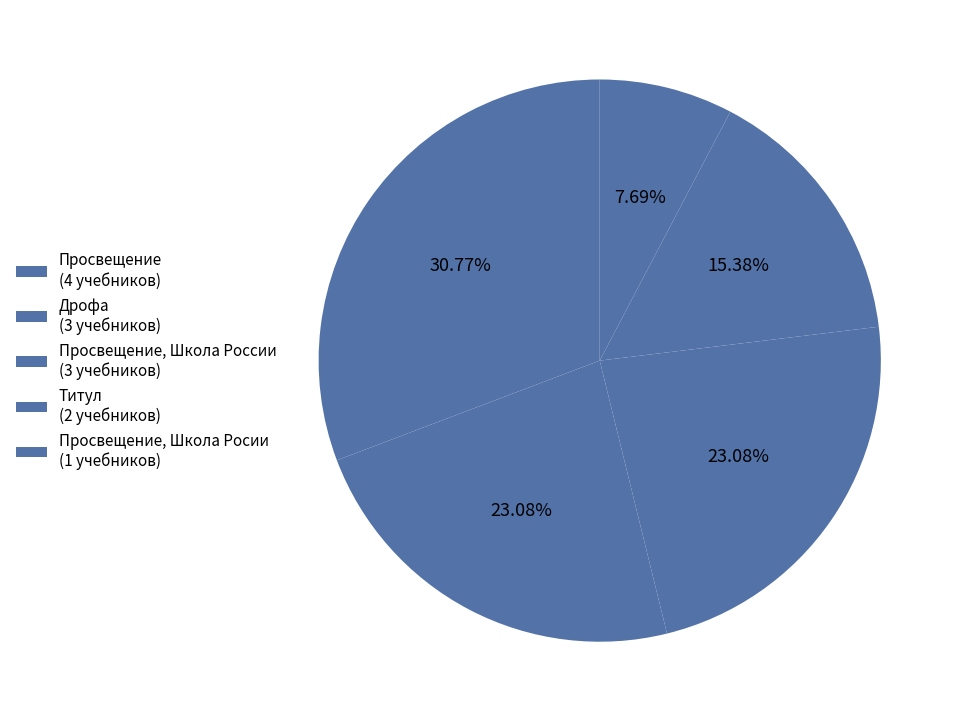

How many slices are in this pie chart?

5